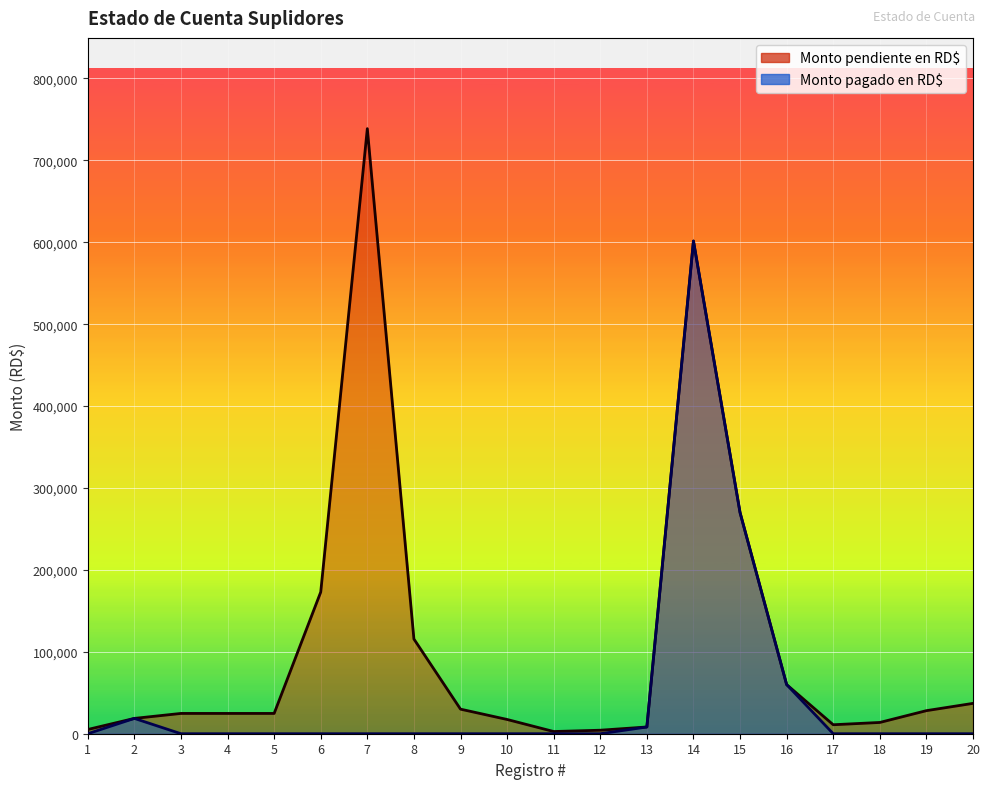

What is the sum of all Monto pagado en RD$ values?

958486.9